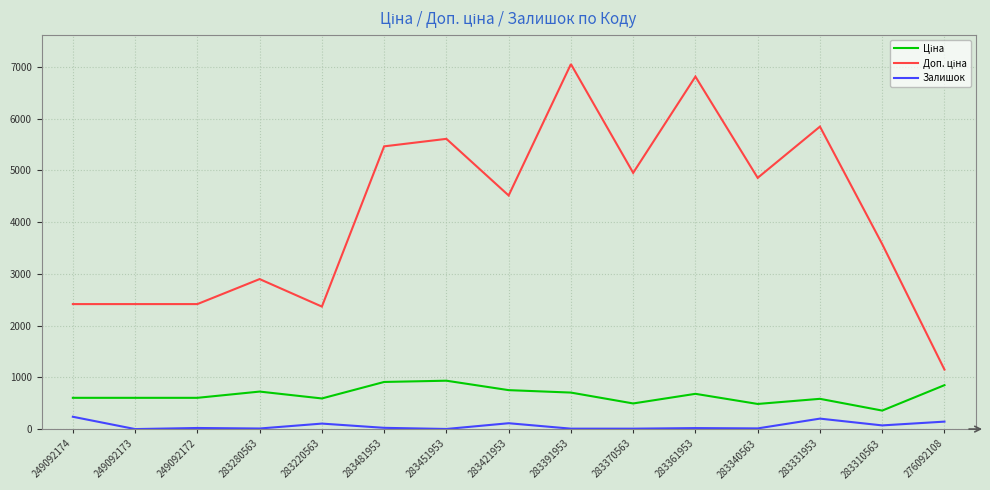

What is the greatest value displayed?

7051.3